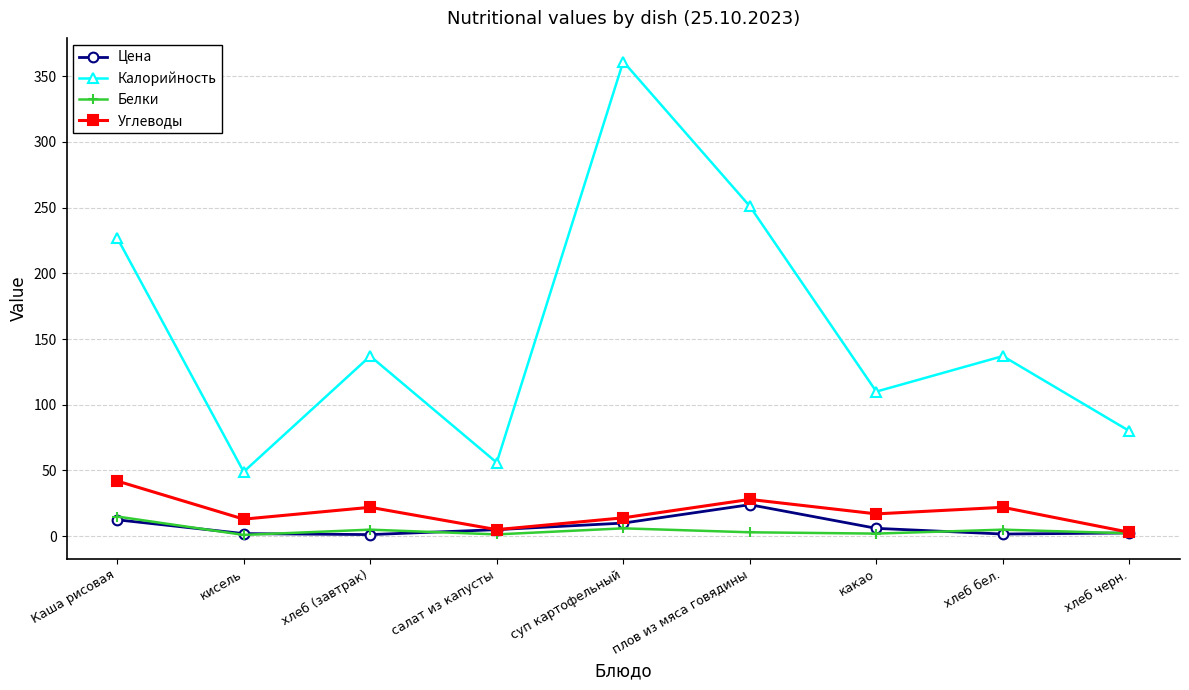

Is it true that Цена equals 6.0 at какао?

True